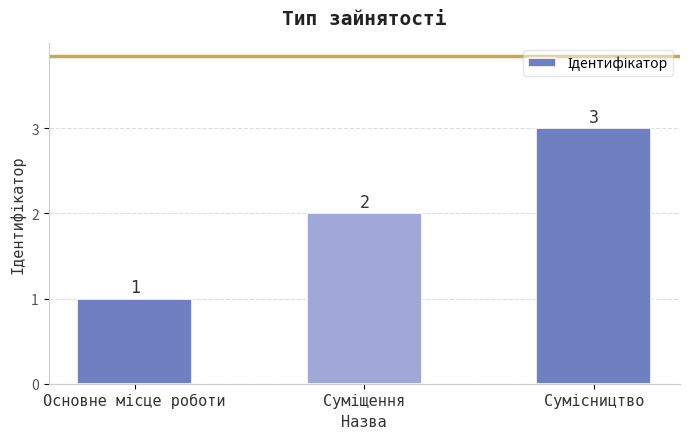

How many values are below 2?

1